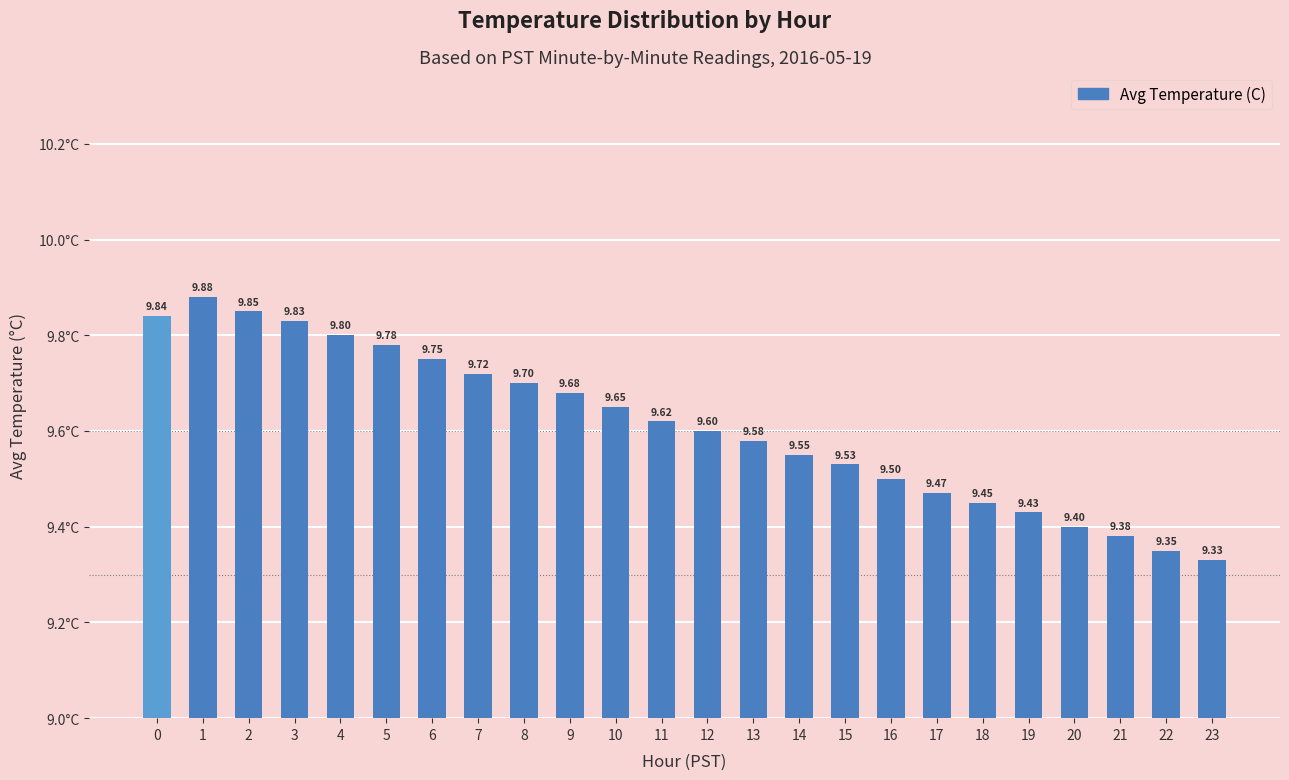

What is the ratio of the value at 16 to the value at 9?

1.0